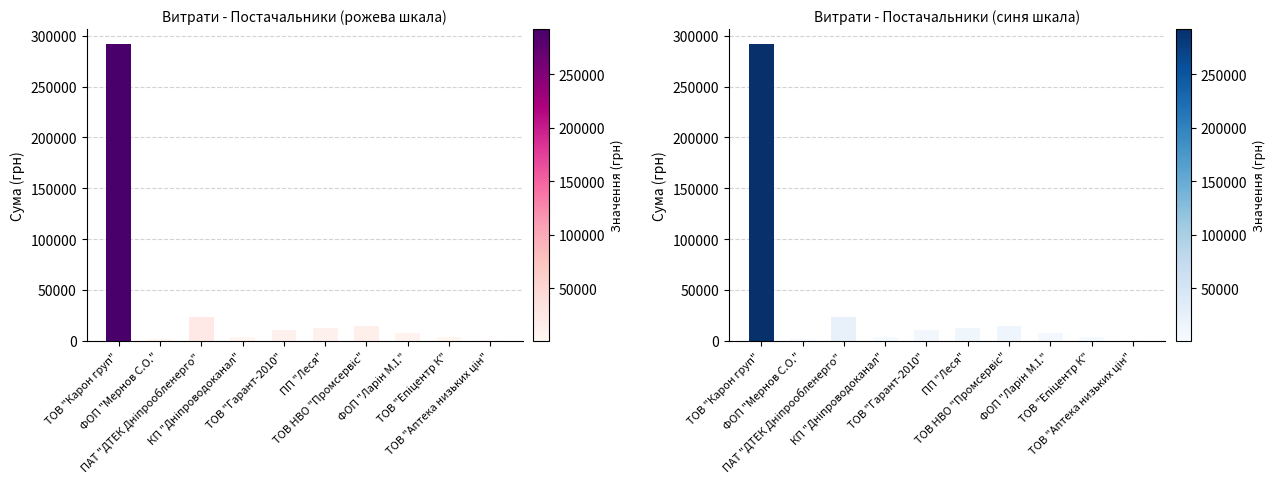

List the labels in order of value, largest first.

ТОВ "Карон груп", ПАТ "ДТЕК Дніпрообленерго", ТОВ НВО "Промсервіс", ПП "Леся", ТОВ "Гарант-2010", ФОП "Ларін М.І.", КП "Дніпроводоканал", ТОВ "Епіцентр К", ФОП "Мернов С.О.", ТОВ "Аптека низьких цін"